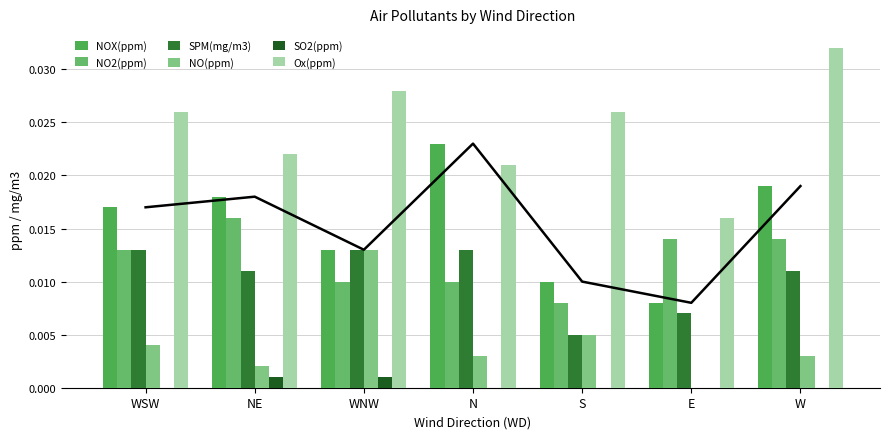

At which label is NO2(ppm) closest to 0?

S